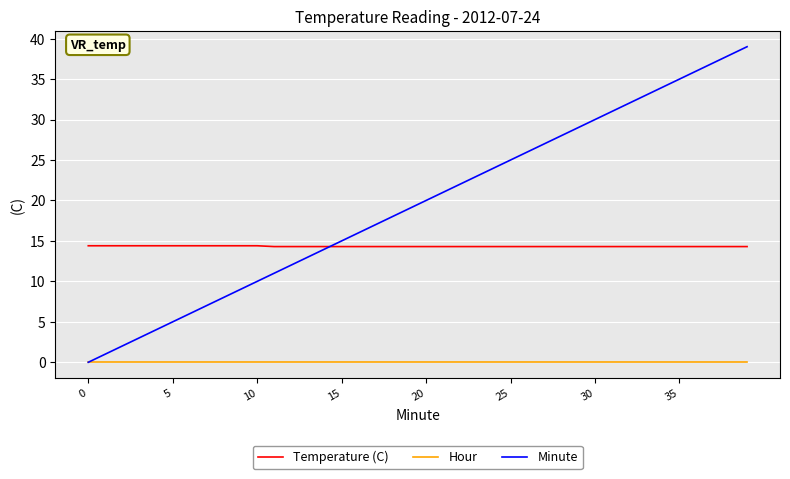

True or false: Temperature (C) and Hour cross at least once.

False